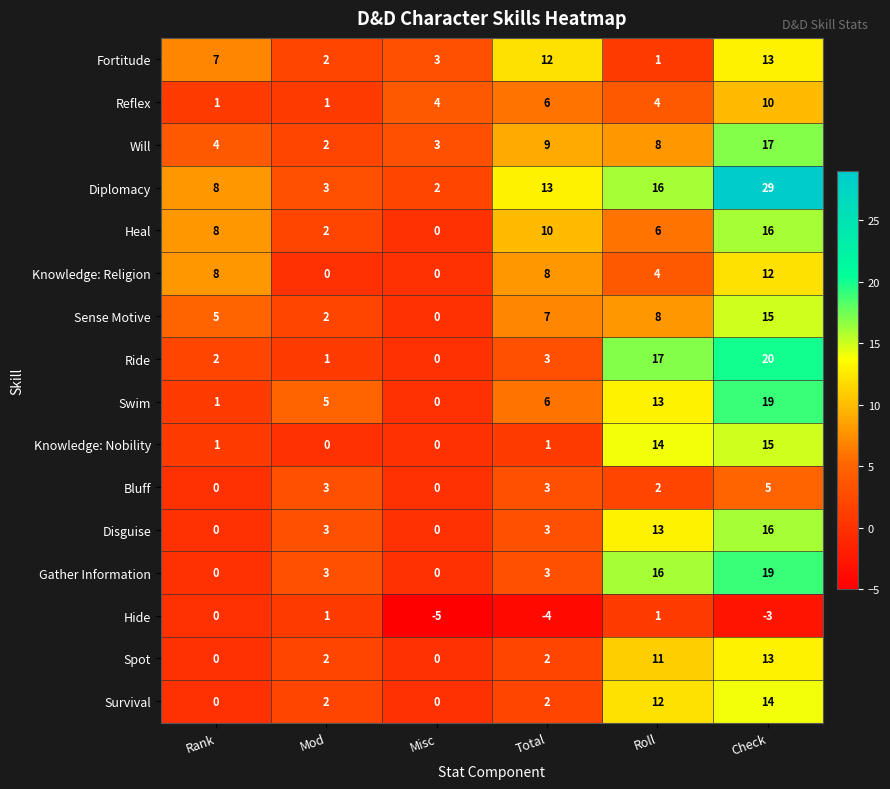

What is the total value across all series at Rank?

45